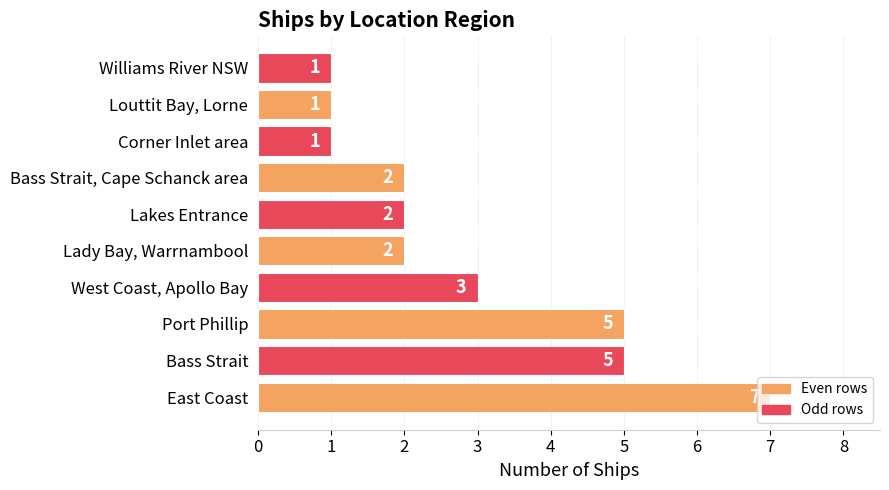

What is the change in value from Bass Strait to Lakes Entrance?

-3